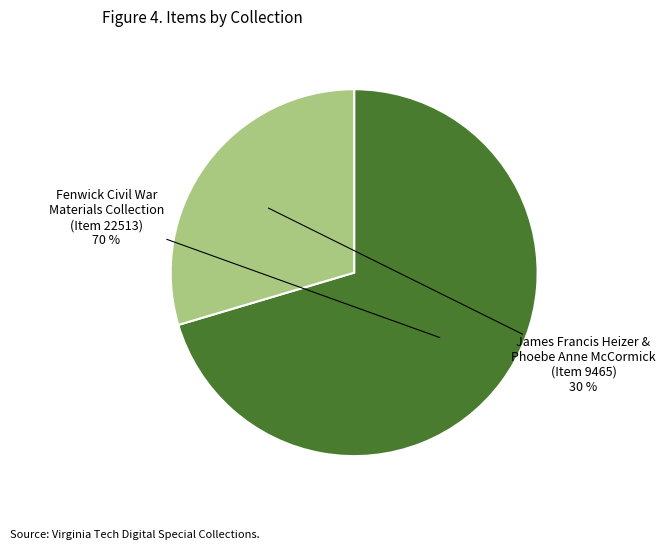

The Fenwick Civil War Materials Collection (Item 22513) slice represents 70% of the pie. True or false?

True